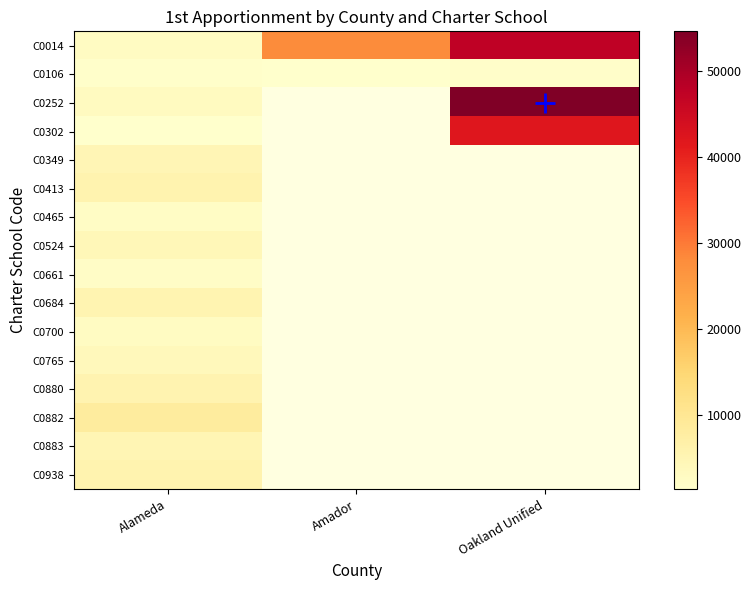

True or false: C0014 has a value of 28165.0 at Amador.

True